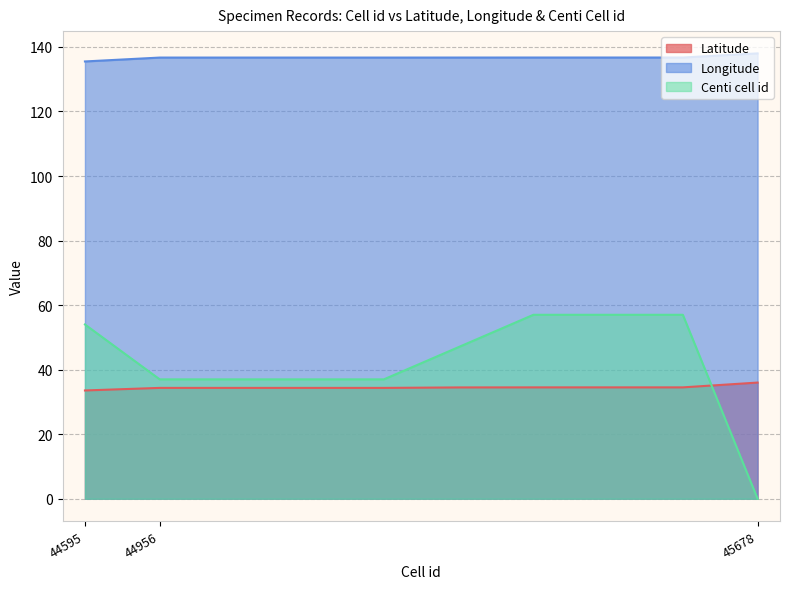

List the labels in order of Latitude value, smallest first.

44595, 44956, 44956, 44956, 44956, 44956, 44956, 44956, 44956, 45678